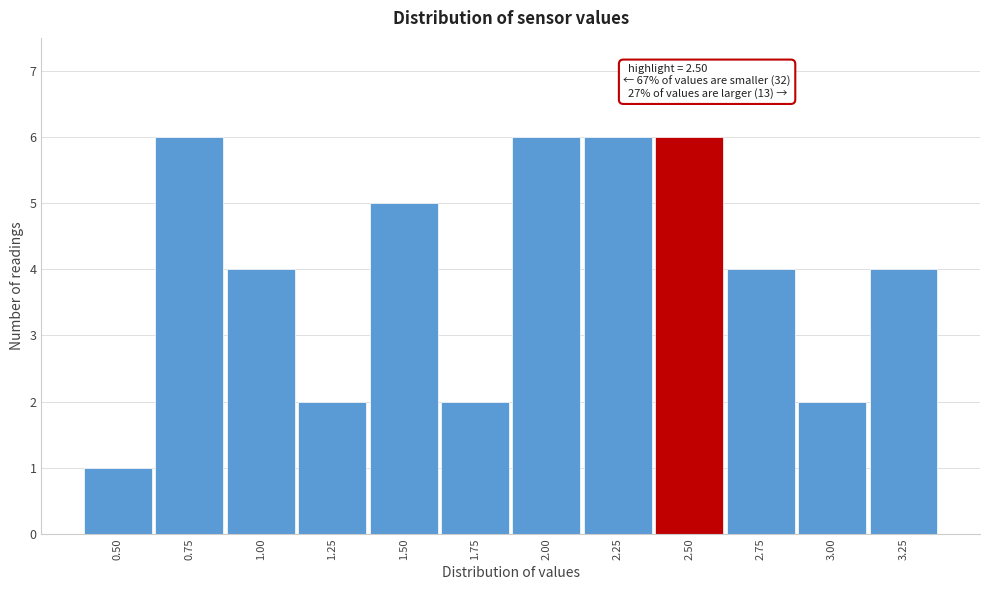

Reading right to left, extract all data points from this chart.

4	2	4	6	6	6	2	5	2	4	6	1